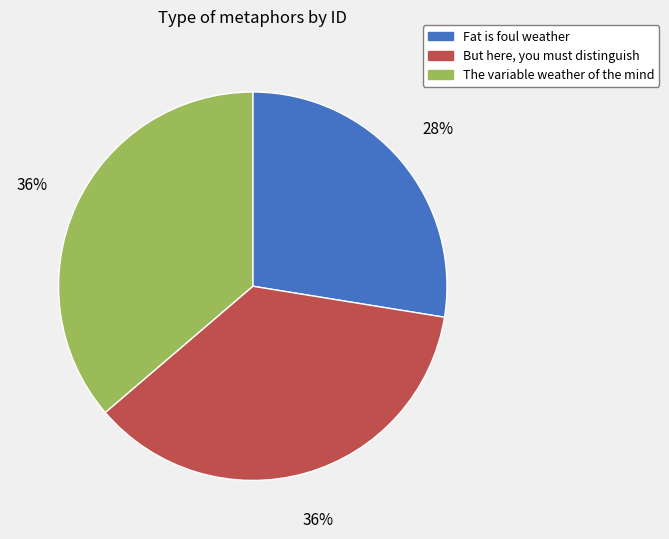

Is there any slice that represents more than half of the pie?

No